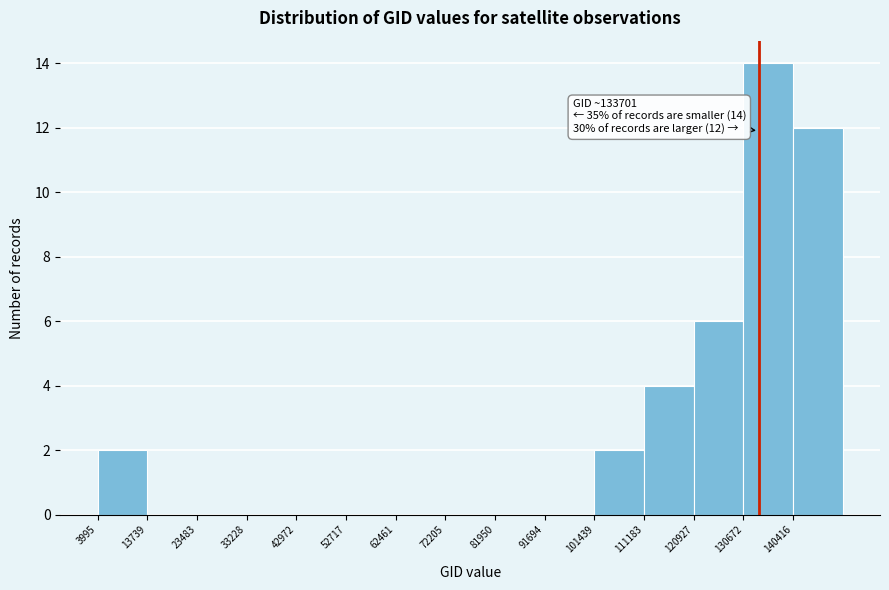

Over which range of the x-axis is the bar tallest?

131000 to 140000